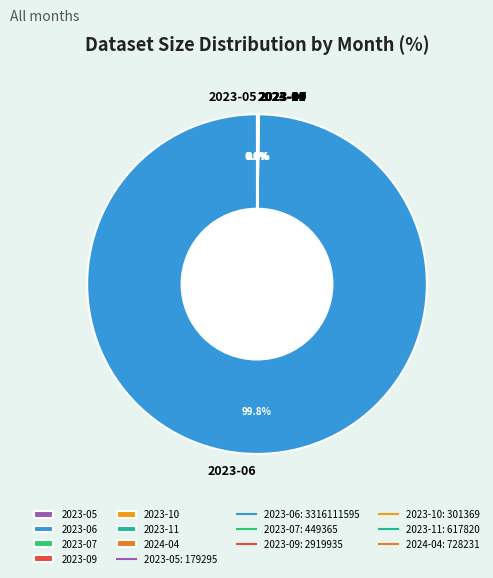

Which category has the biggest portion of the pie?

2023-06